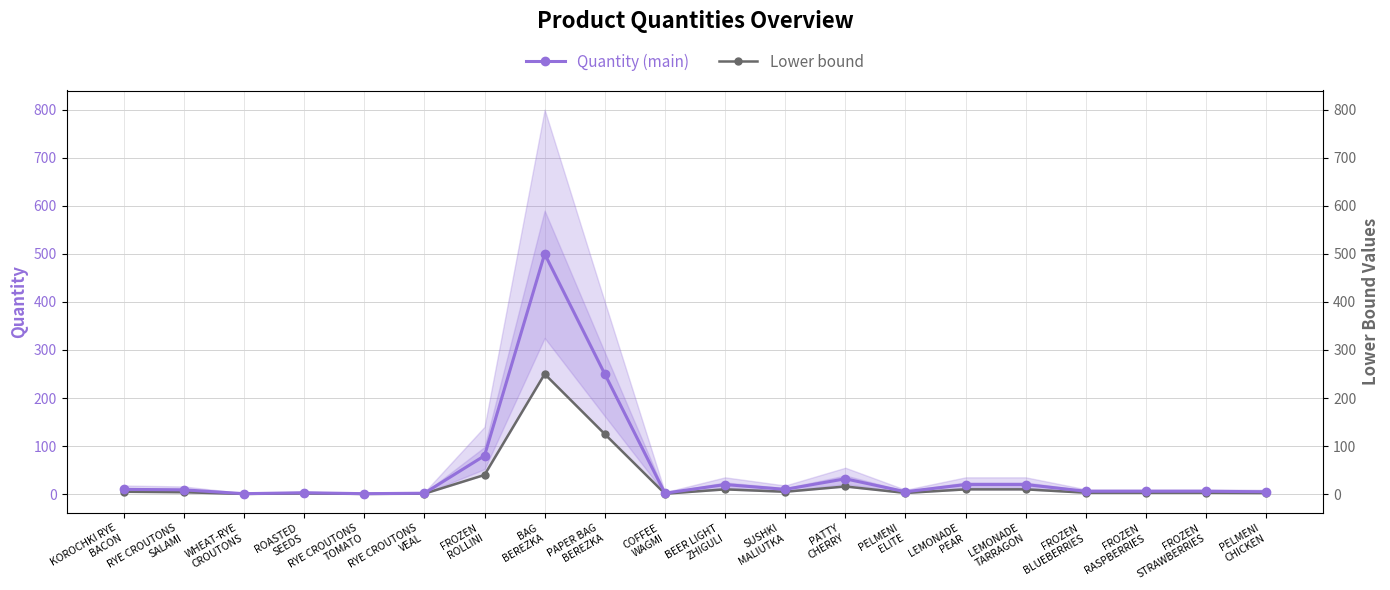

What position from the left is LEMONADE
TARRAGON?

16